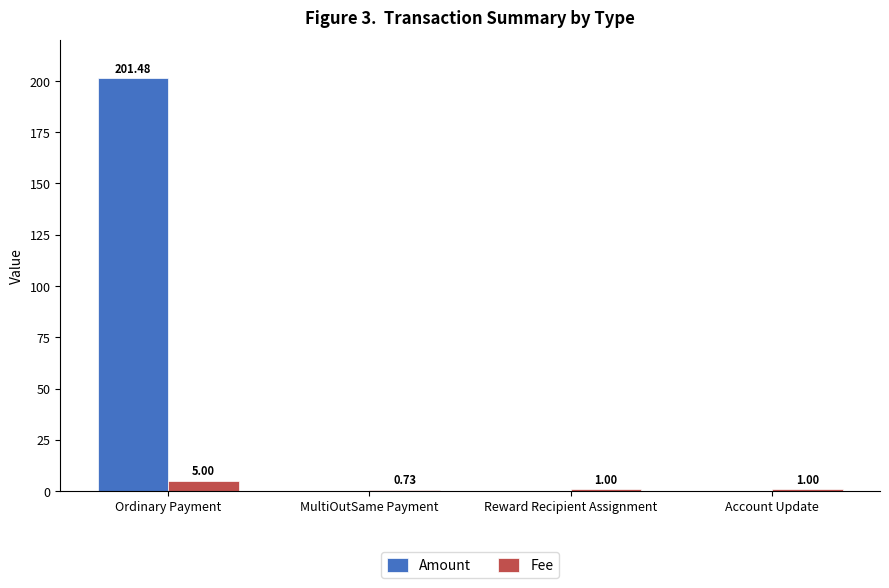

Which series changed the most between MultiOutSame Payment and Account Update?

Fee